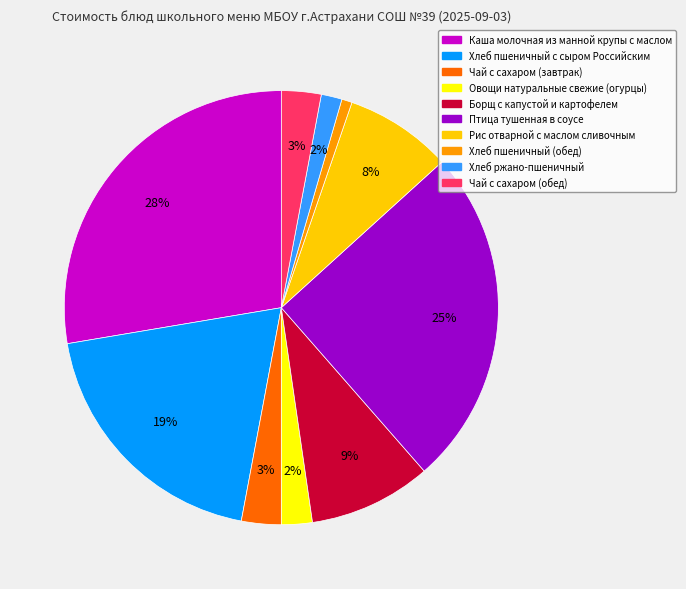

Which has a higher value, Каша молочная из манной крупы с маслом or Чай с сахаром (завтрак)?

Каша молочная из манной крупы с маслом